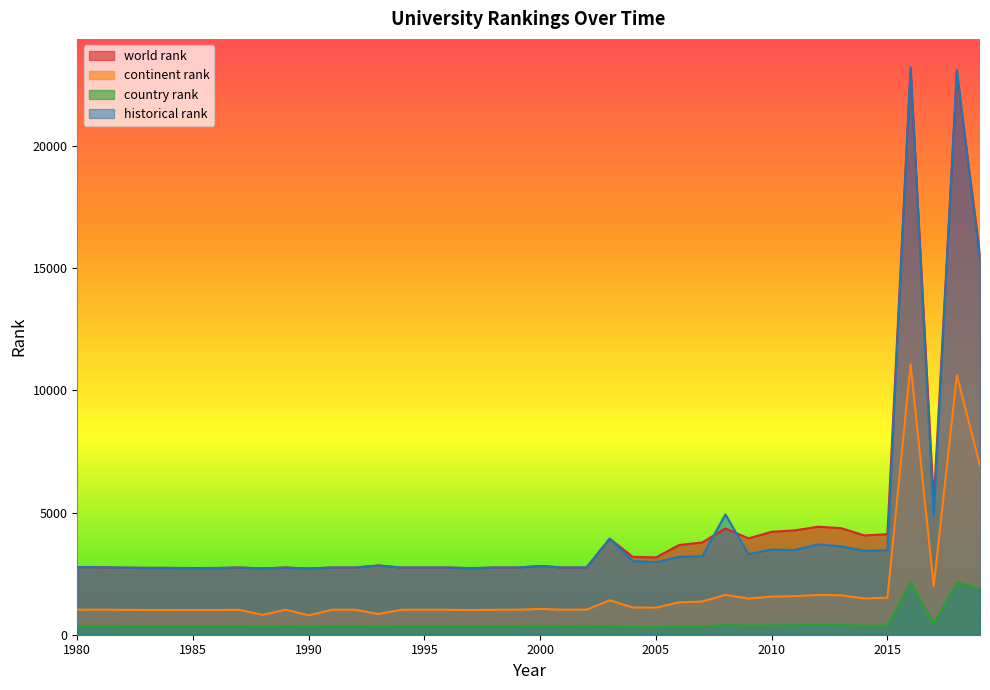

What is the difference between the highest and lowest values at 2011?

3880.0